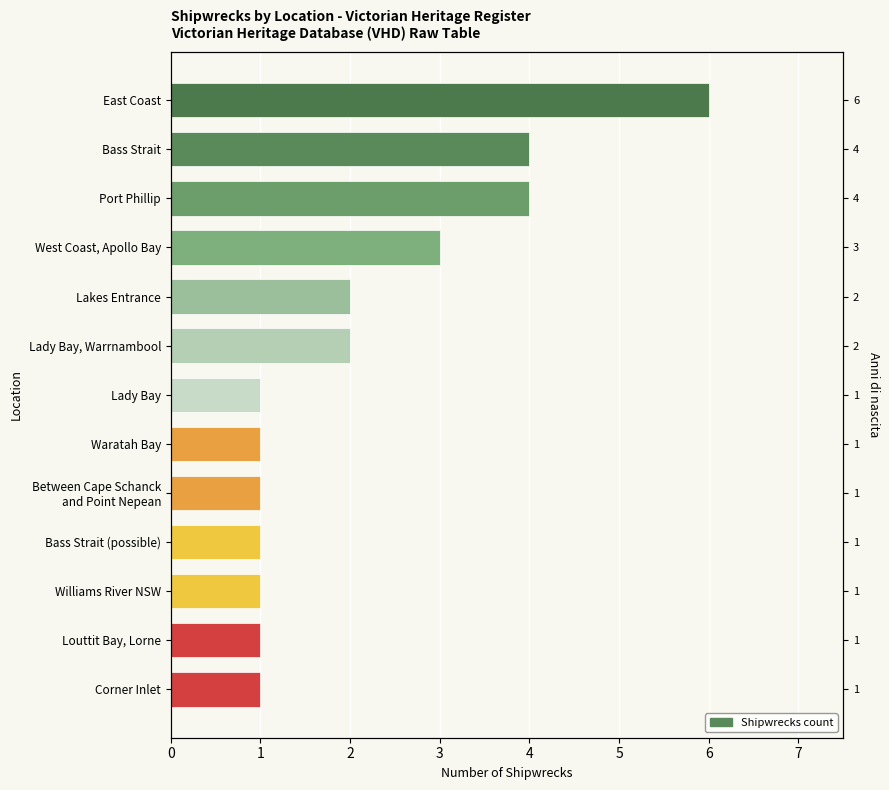

What is the sum of all values?

28